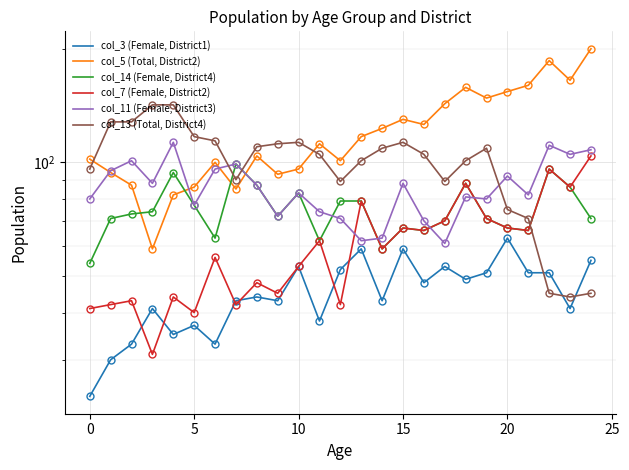

How many series are shown in this chart?

6